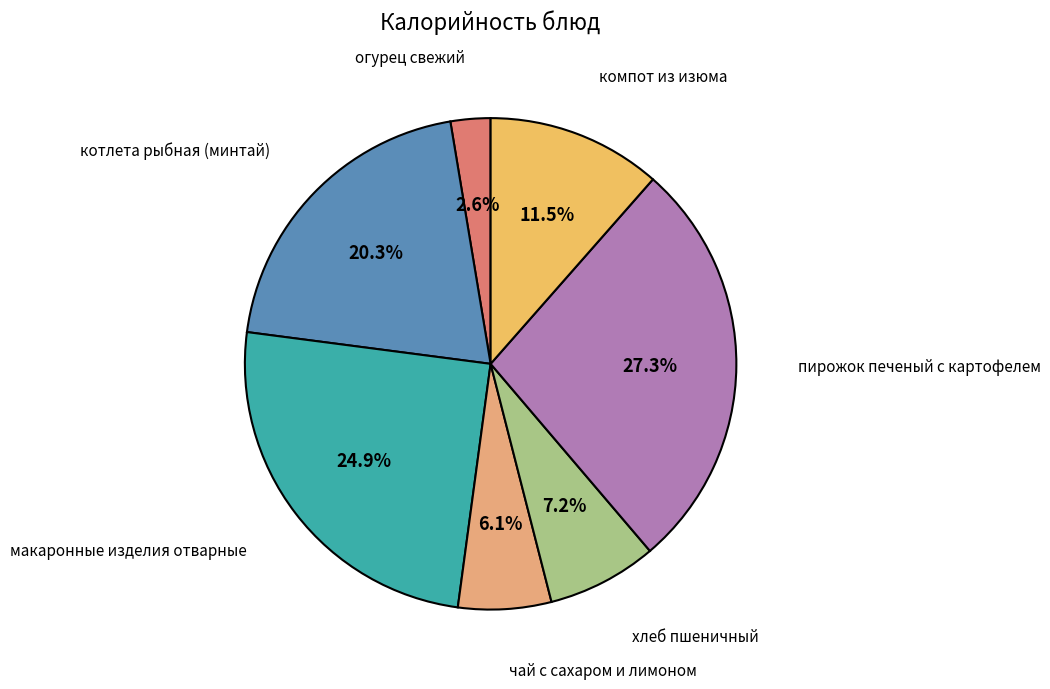

How many segments does this pie chart have?

7